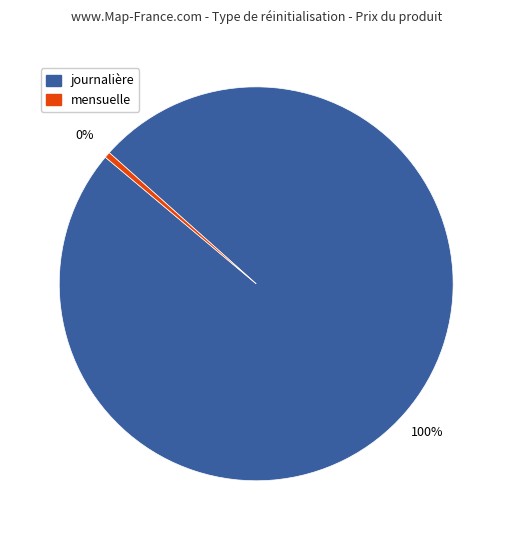

To the nearest percent, what is the average slice percentage?

50%